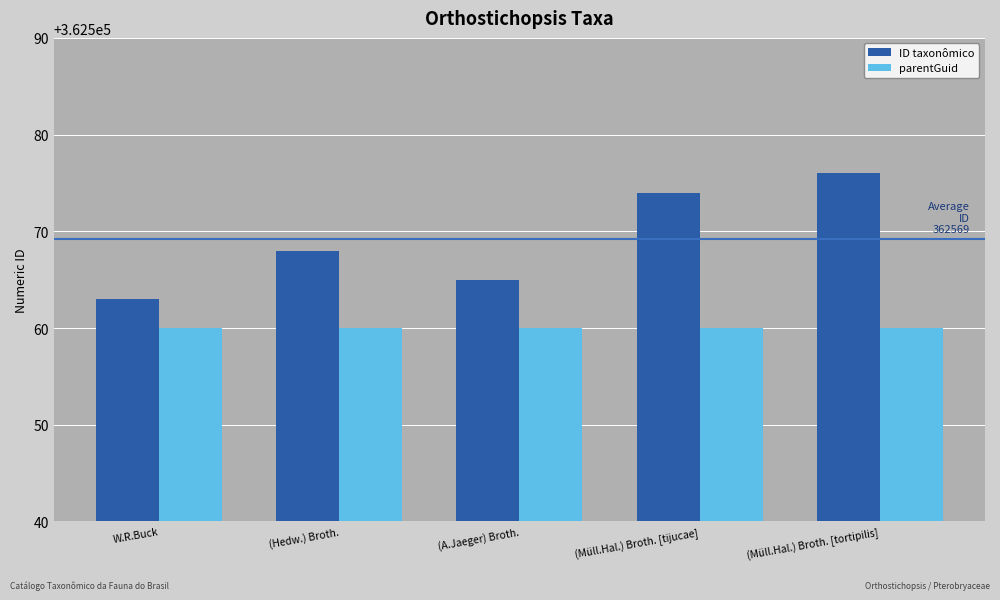

What is the sum of the parentGuid values at (Müll.Hal.) Broth. [tortipilis] and (Müll.Hal.) Broth. [tijucae]?

725120